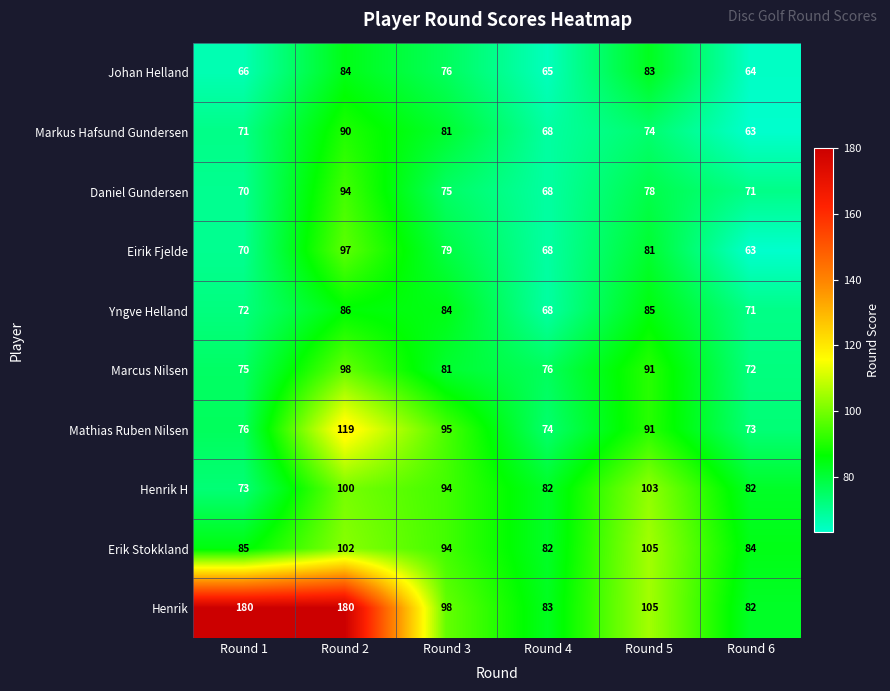

At how many categories does at least one series exceed 128?

2